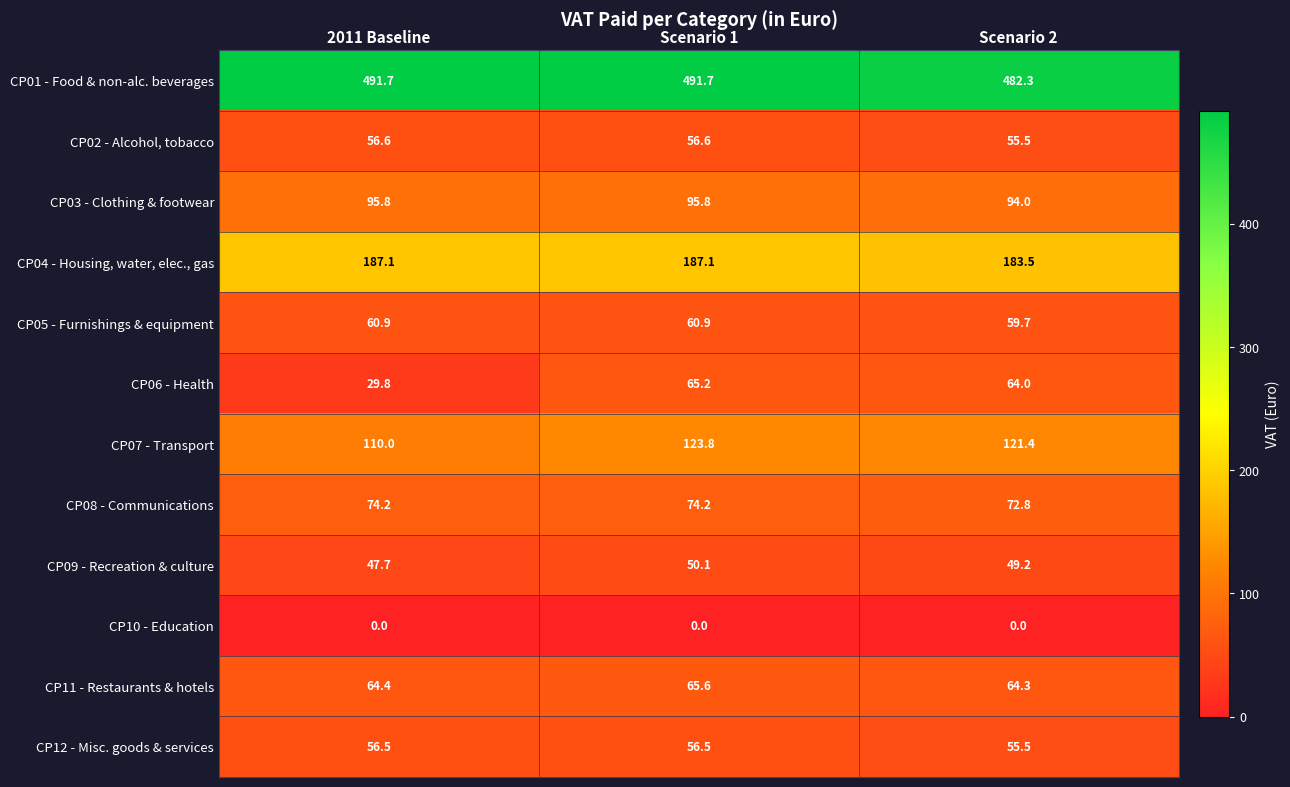

True or false: CP11 - Restaurants & hotels has a value of 36.9 at 2011 Baseline.

False